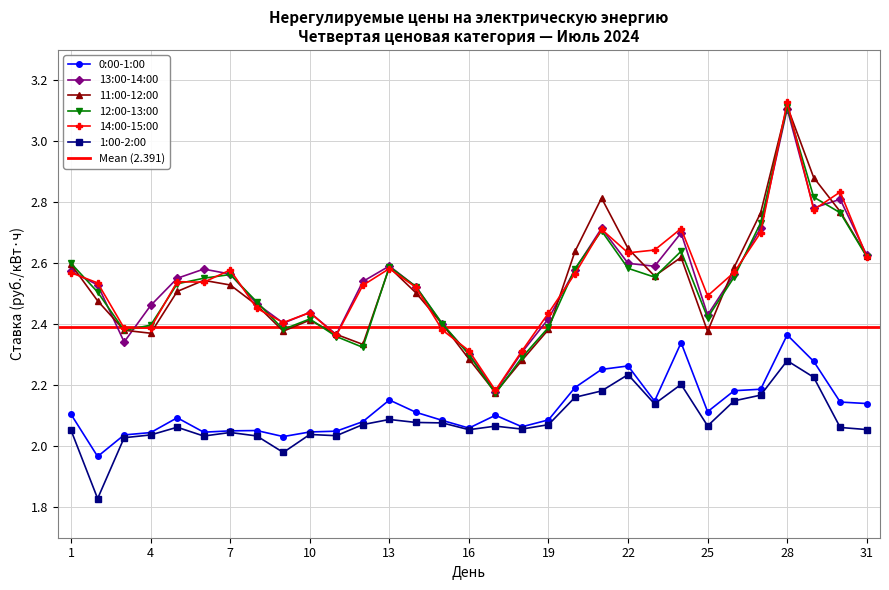

At 15, list the series in order from smallest to largest.

1:00-2:00, 0:00-1:00, 14:00-15:00, 13:00-14:00, 11:00-12:00, 12:00-13:00